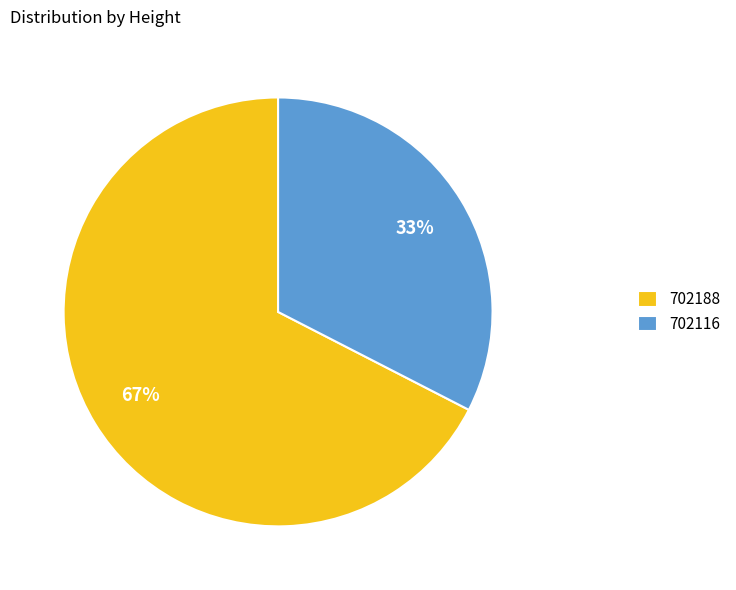

To the nearest percent, what is the combined percentage of 702116 and 702188?

100%